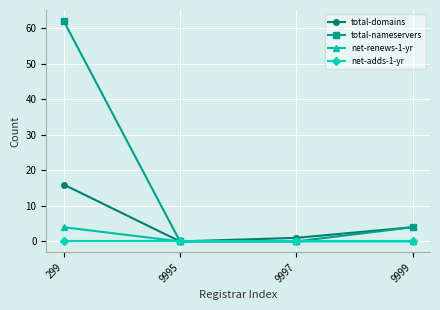

What is the greatest value displayed?

62